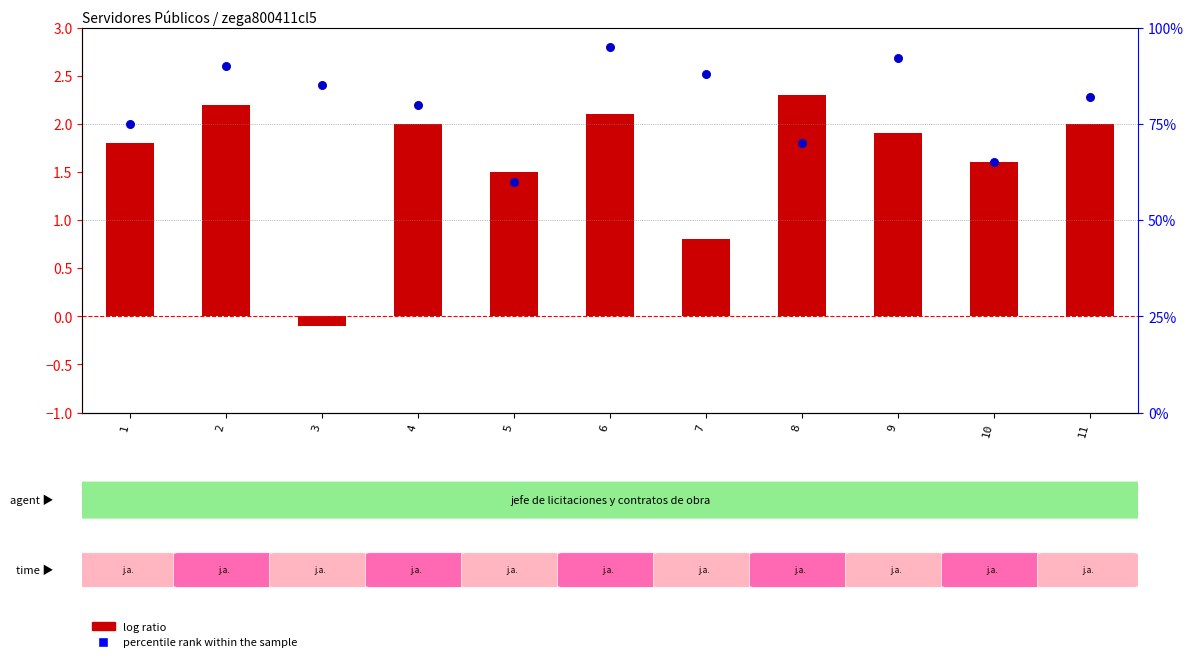

Which series contains the highest Y value?

percentile rank within the sample